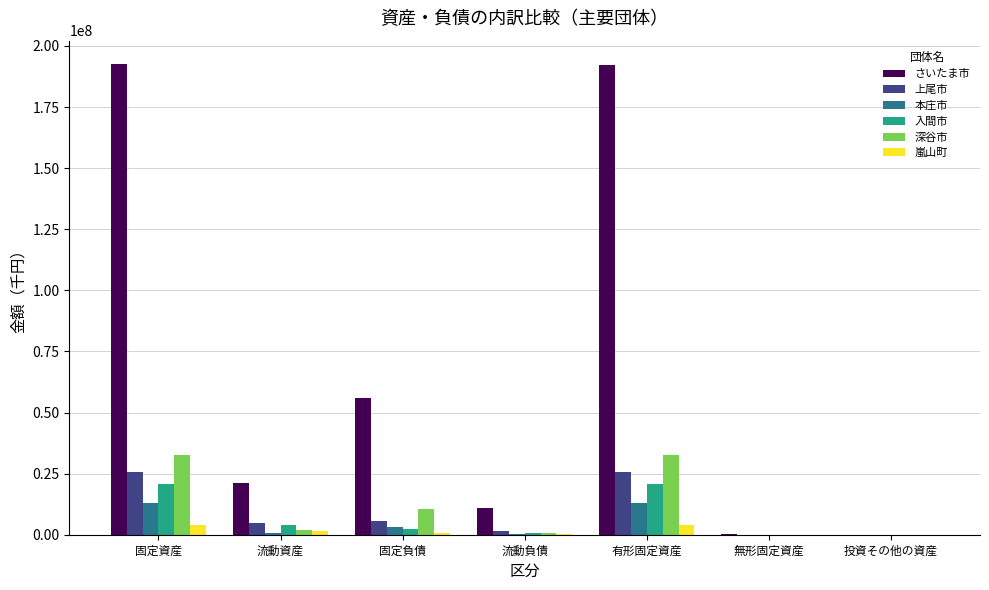

Where is 入間市 nearest to the value 10375805?

流動資産